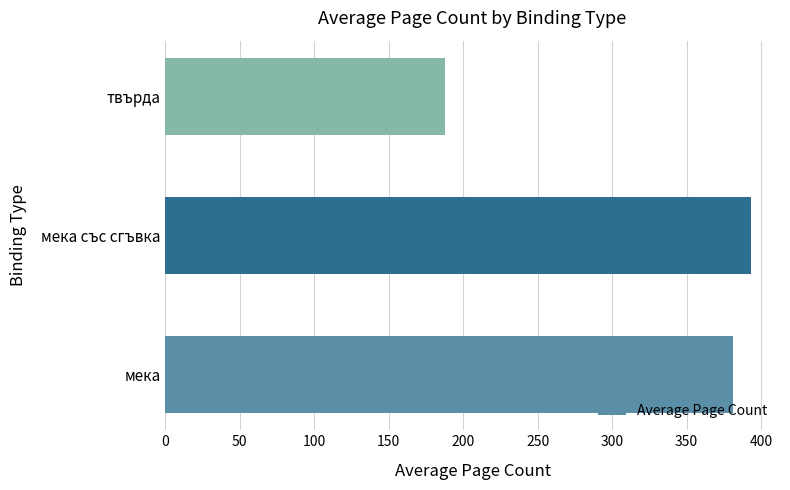

List the labels in order of value, largest first.

мека със сгъвка, мека, твърда